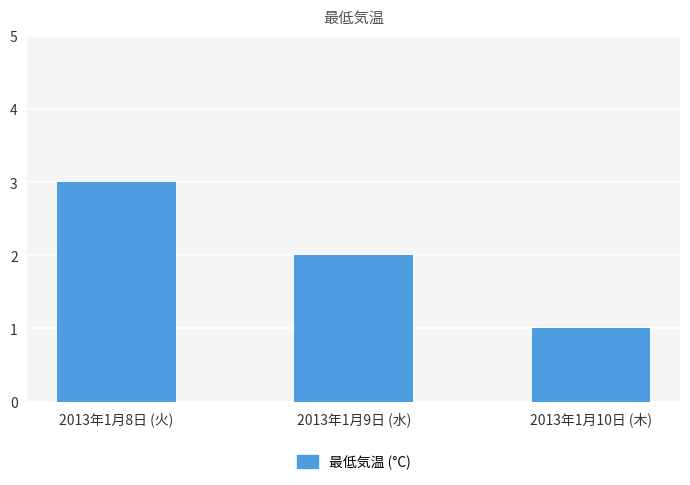

Reading left to right, list all the values displayed in this chart.

2013年1月8日 (火)=3	2013年1月9日 (水)=2	2013年1月10日 (木)=1